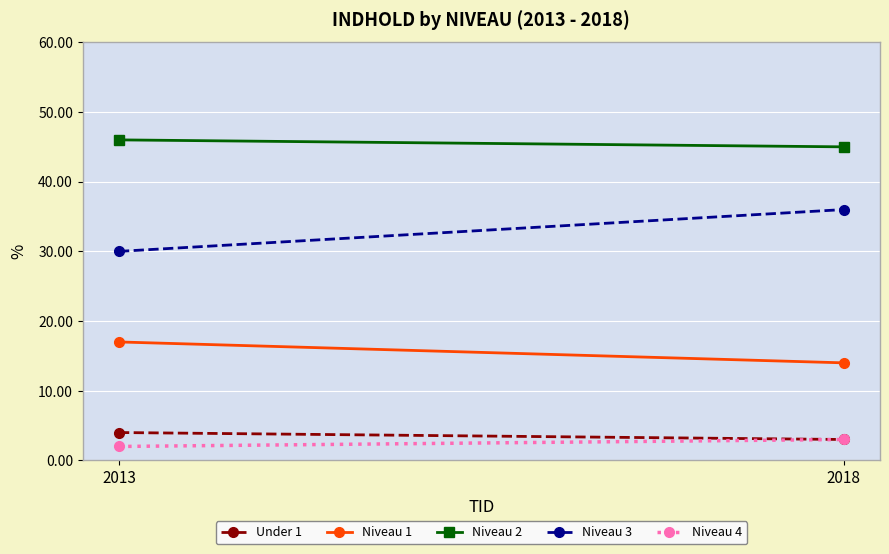

How many lines are shown in the chart?

5